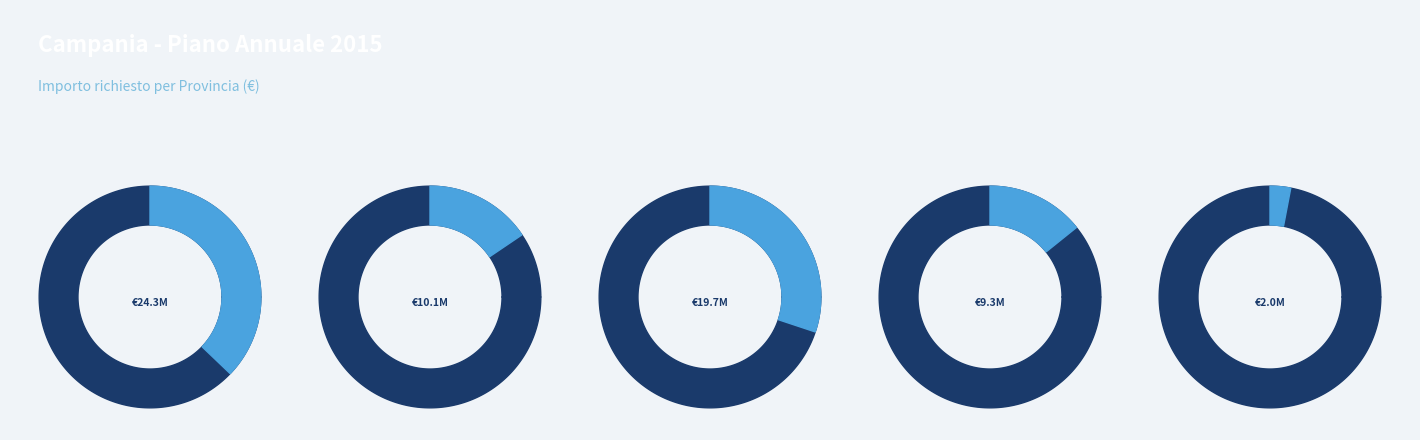

What percentage is NOT represented by CE?

98.5%